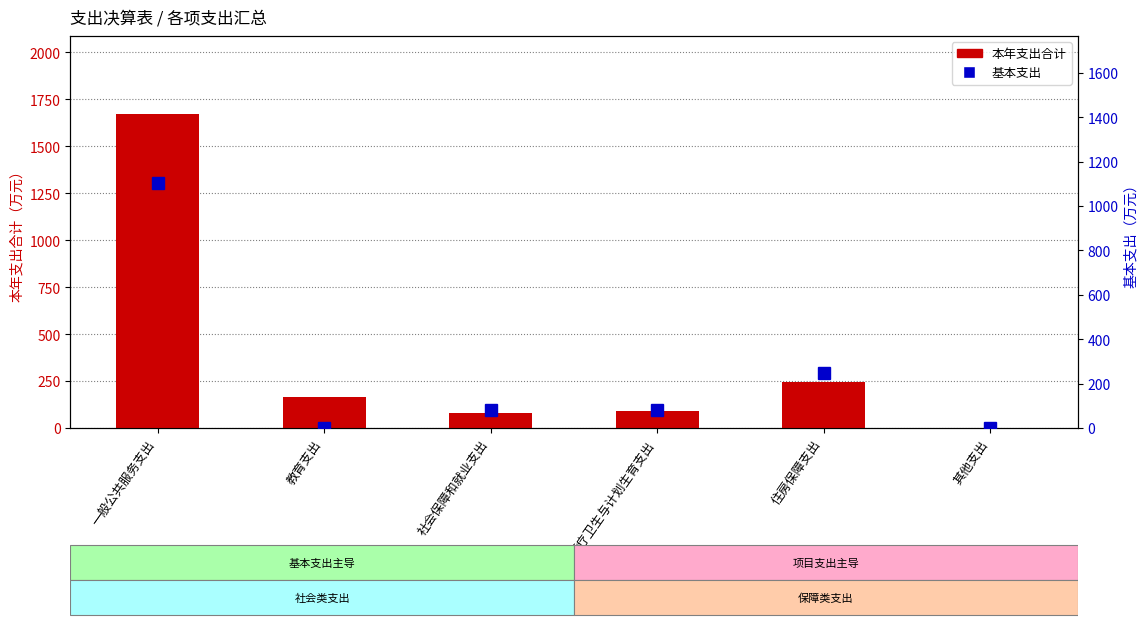

Rank the series by their maximum value, from highest to lowest.

本年支出合计, 基本支出